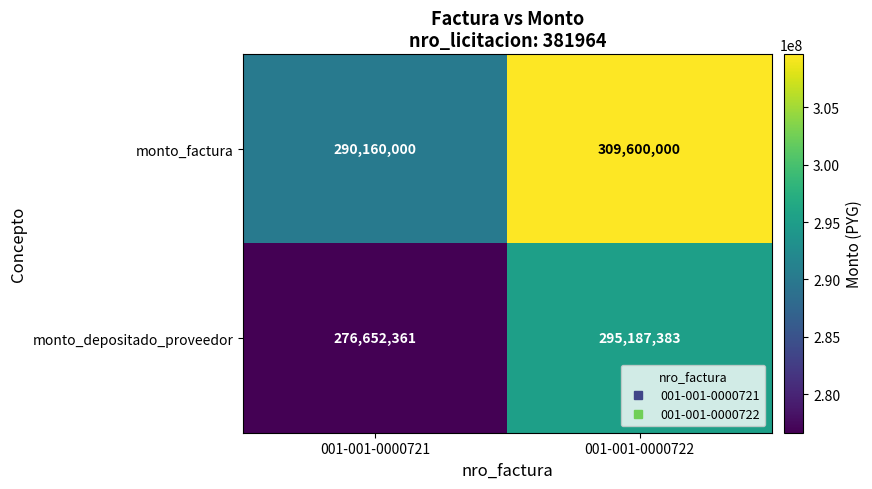

At how many categories does at least one series exceed 291110851?

1